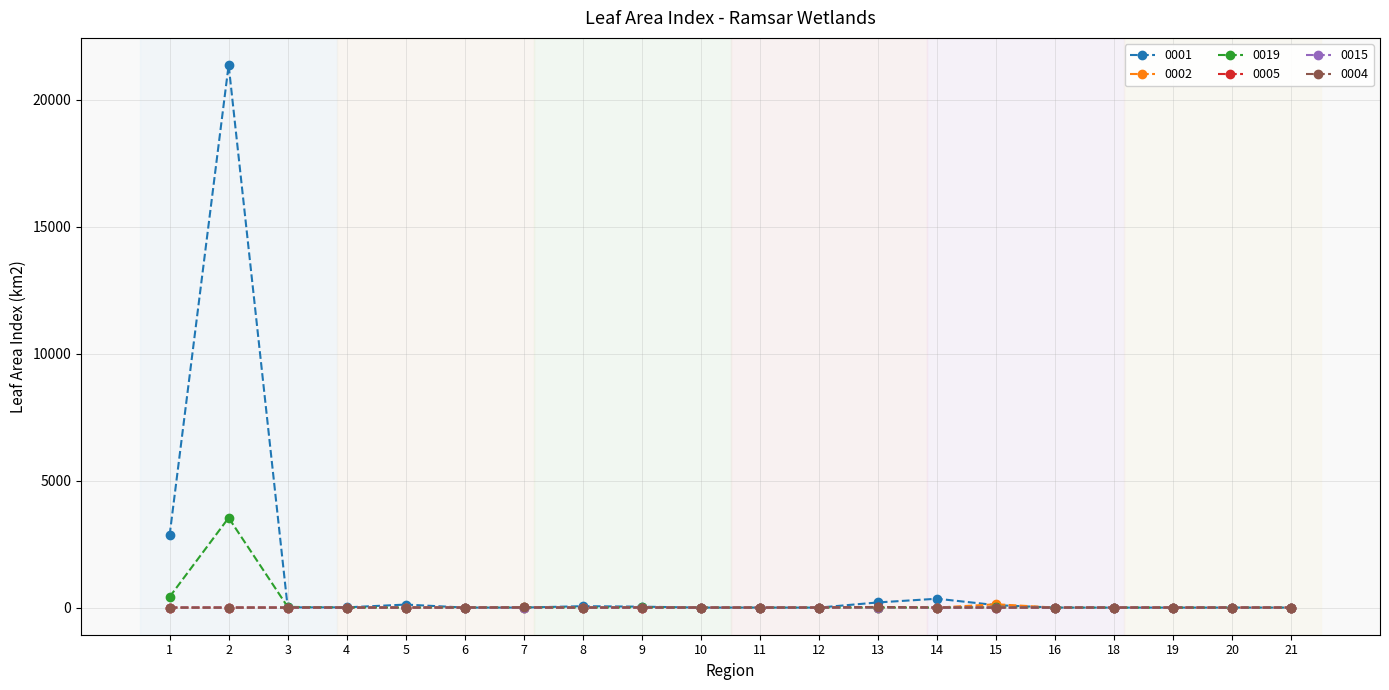

List the labels in order of 0002 value, smallest first.

1, 2, 4, 5, 6, 7, 8, 9, 10, 12, 16, 18, 19, 20, 21, 11, 14, 13, 3, 15